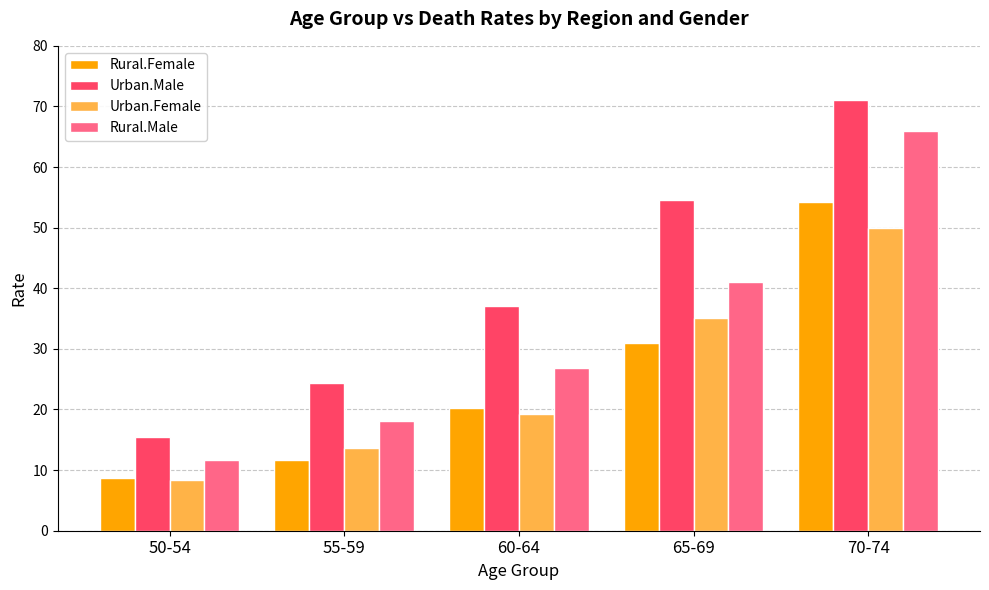

Where does the Rural.Male series first go above 26?

60-64